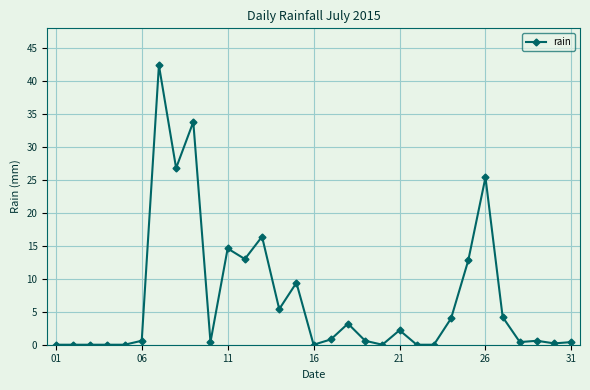

What is the maximum value shown in the chart?

42.4